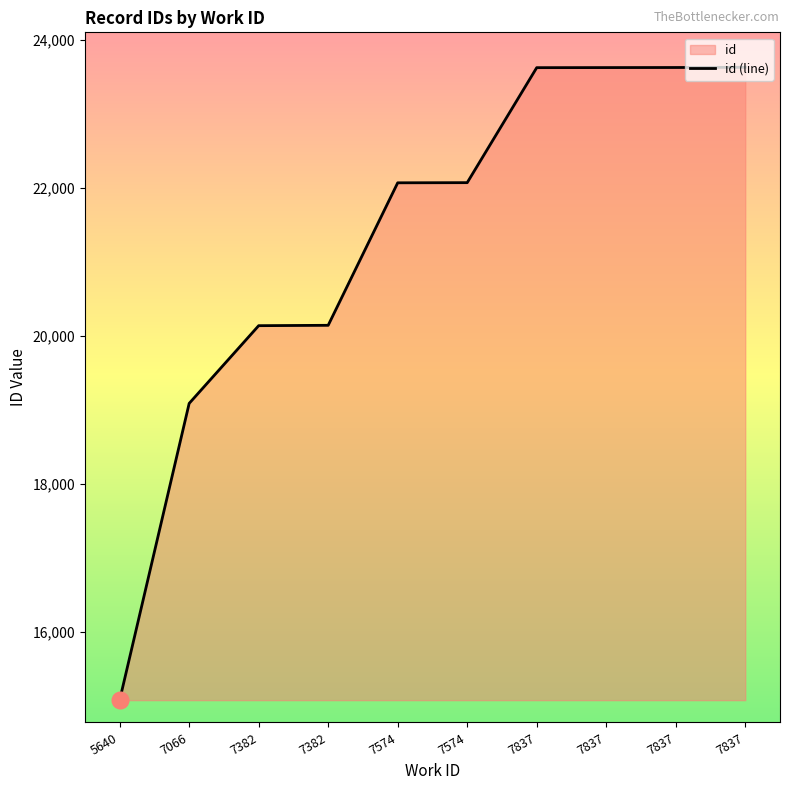

What is the greatest value displayed?

23634